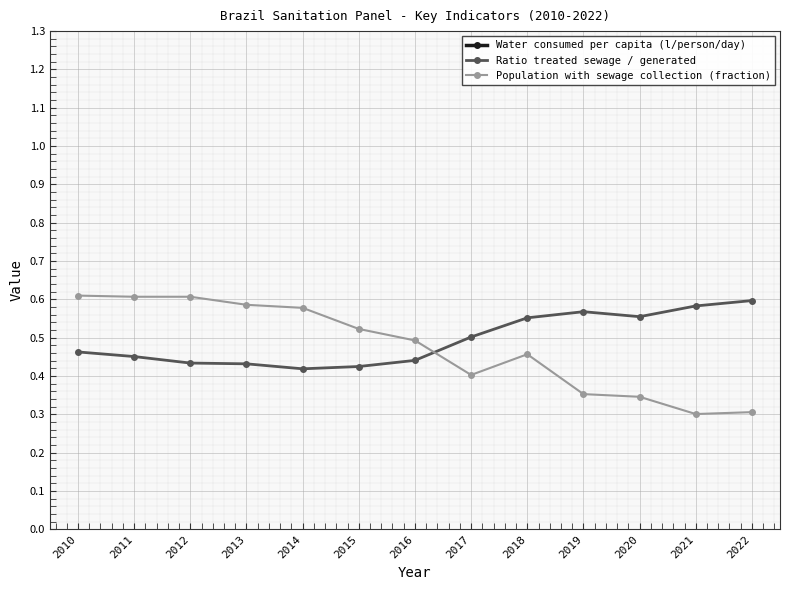

What is the sum of the Population with sewage collection (fraction) values at 2020 and 2017?

0.7